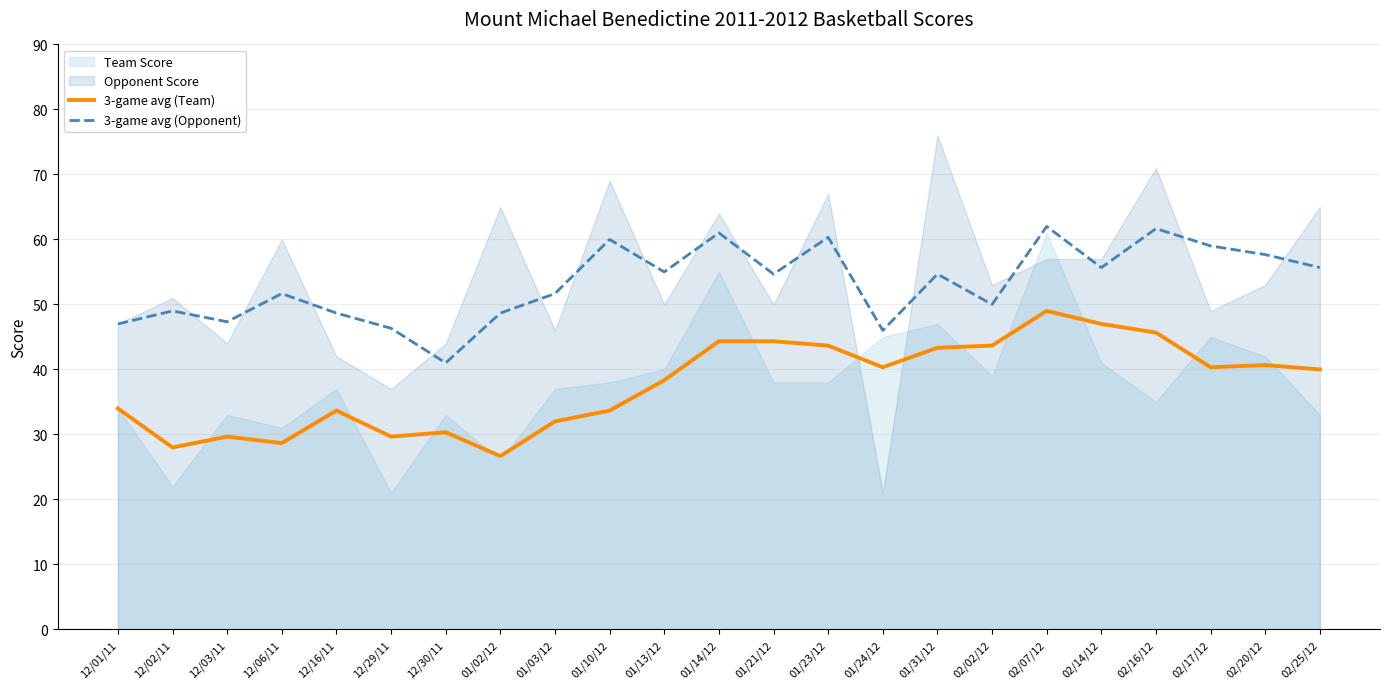

Reading left to right, extract all data points from this chart.

3-game avg (Team): 12/01/11=34.0	12/02/11=28.0	12/03/11=29.7	12/06/11=28.7	12/16/11=33.7	12/29/11=29.7	12/30/11=30.3	01/02/12=26.7	01/03/12=32.0	01/10/12=33.7	01/13/12=38.3	01/14/12=44.3	01/21/12=44.3	01/23/12=43.7	01/24/12=40.3	01/31/12=43.3	02/02/12=43.7	02/07/12=49.0	02/14/12=47.0	02/16/12=45.7	02/17/12=40.3	02/20/12=40.7	02/25/12=40.0
3-game avg (Opponent): 12/01/11=47.0	12/02/11=49.0	12/03/11=47.3	12/06/11=51.7	12/16/11=48.7	12/29/11=46.3	12/30/11=41.0	01/02/12=48.7	01/03/12=51.7	01/10/12=60.0	01/13/12=55.0	01/14/12=61.0	01/21/12=54.7	01/23/12=60.3	01/24/12=46.0	01/31/12=54.7	02/02/12=50.0	02/07/12=62.0	02/14/12=55.7	02/16/12=61.7	02/17/12=59.0	02/20/12=57.7	02/25/12=55.7